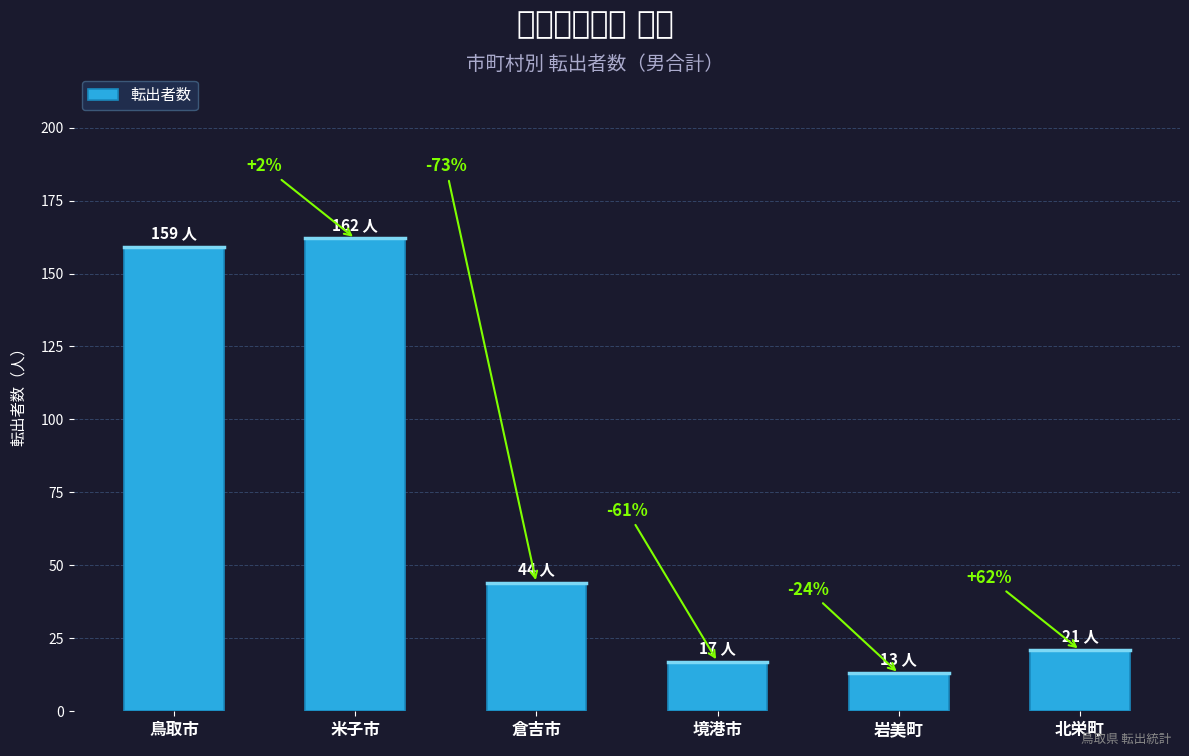

Reading left to right, transcribe all the data shown in this chart.

159	162	44	17	13	21